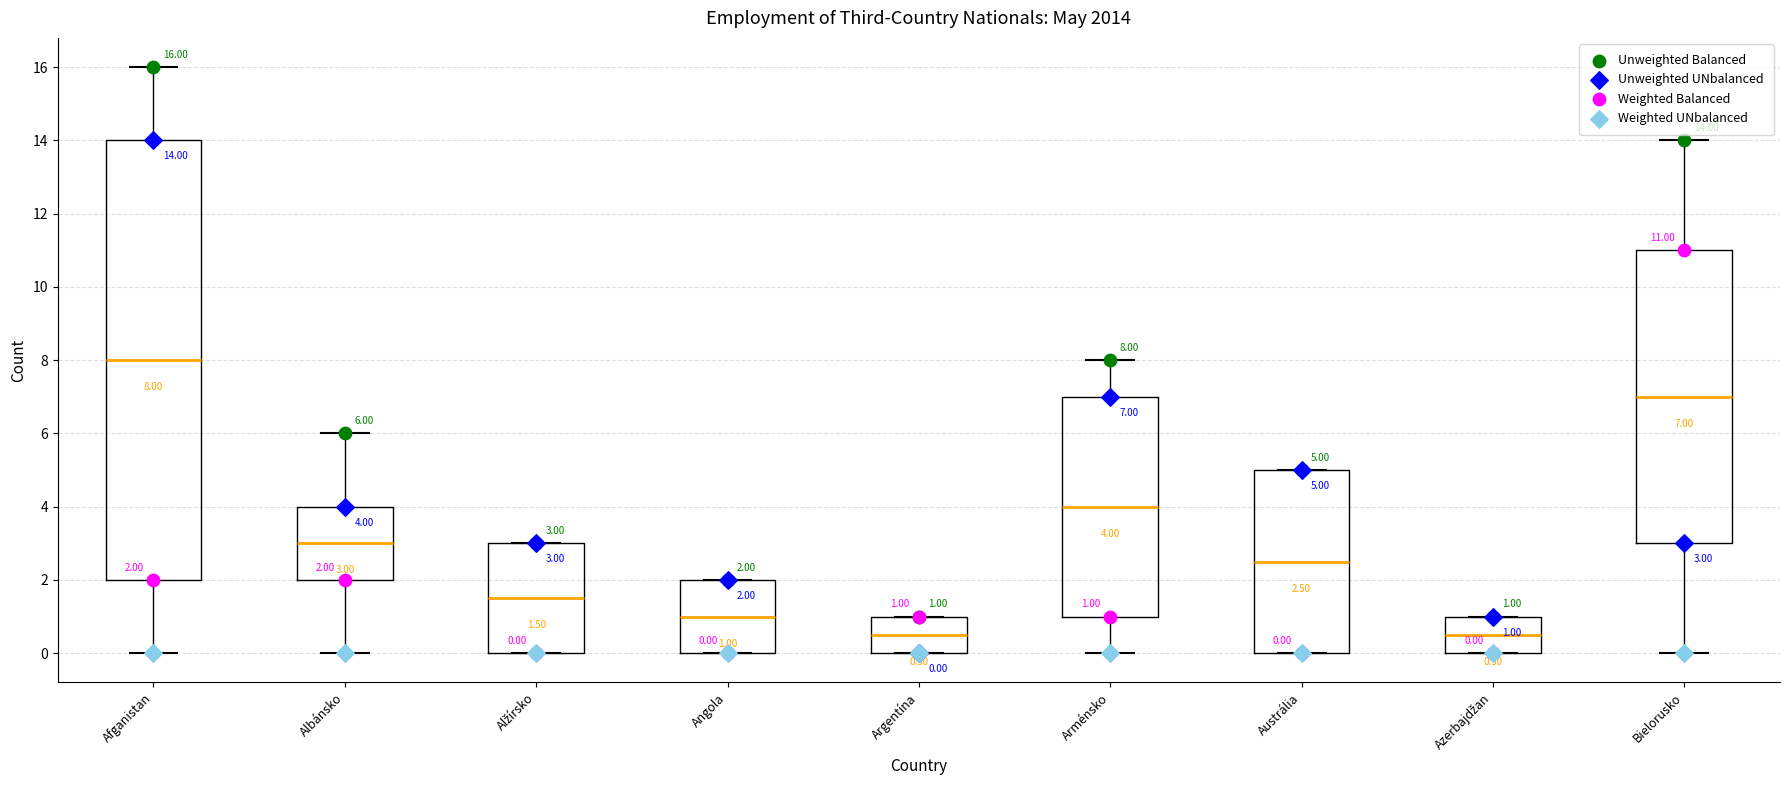

Which box's median line is the highest?

Afganistan